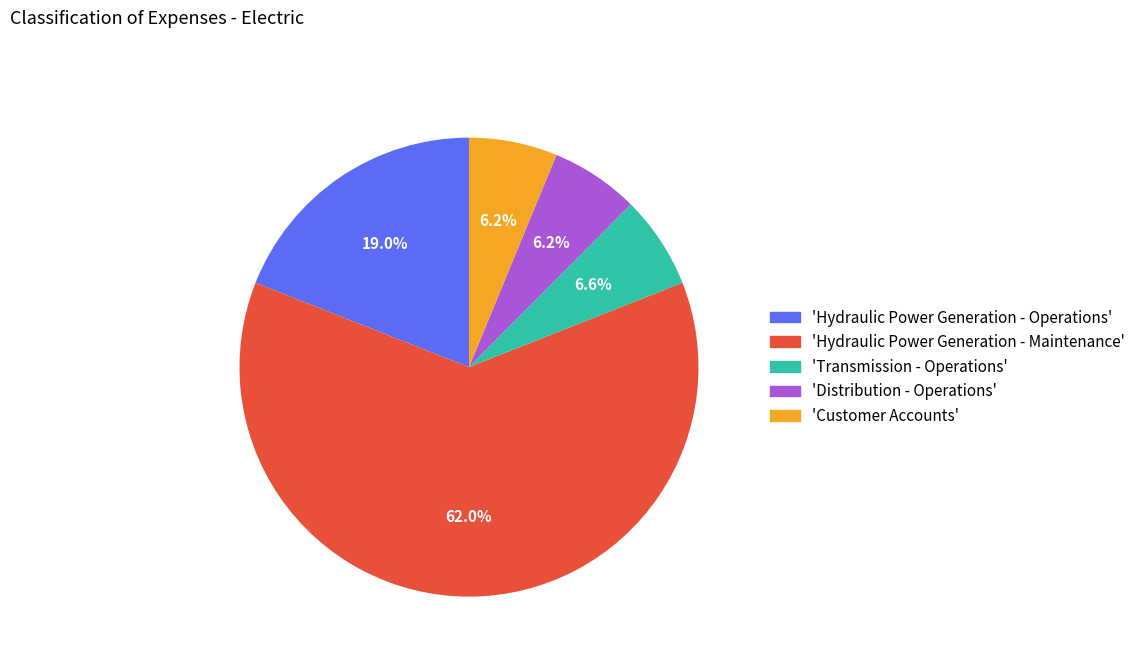

Is there any slice that represents more than half of the pie?

Yes